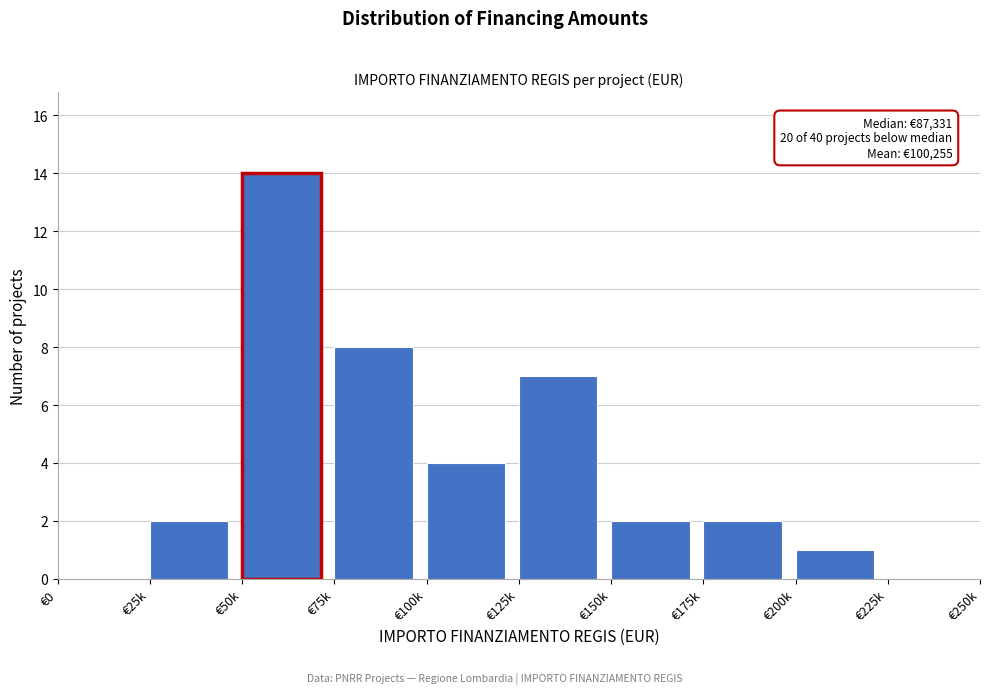

Reading right to left, transcribe all the data shown in this chart.

€225k=0	€200k=1	€175k=2	€150k=2	€125k=7	€100k=4	€75k=8	€50k=14	€25k=2	€0=0